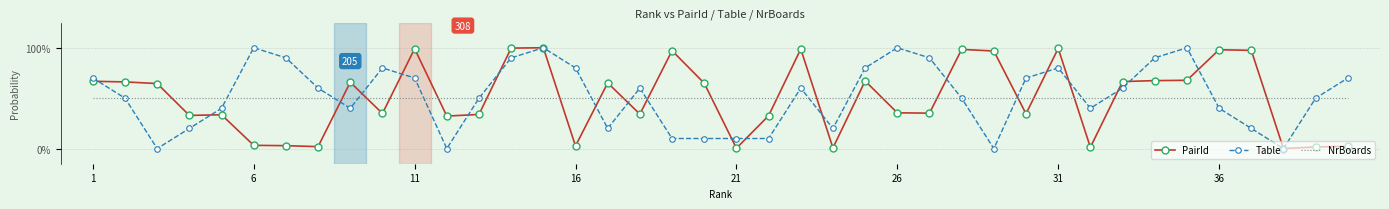

What is the difference between the maximum and minimum values in the Table series?

1.0